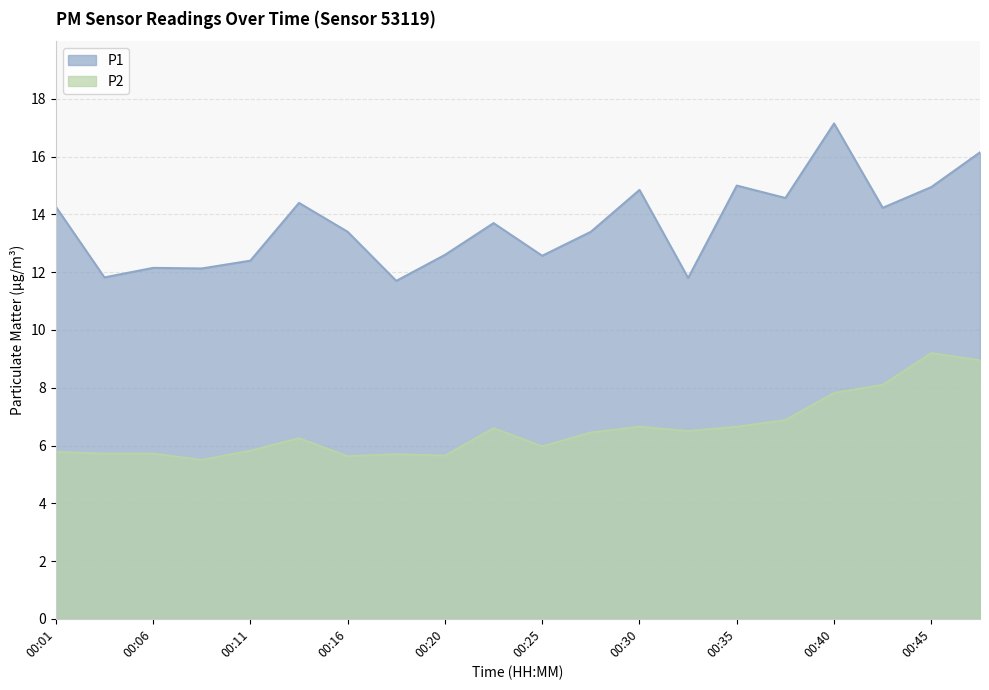

How many interior local peaks does the P2 series have?

5